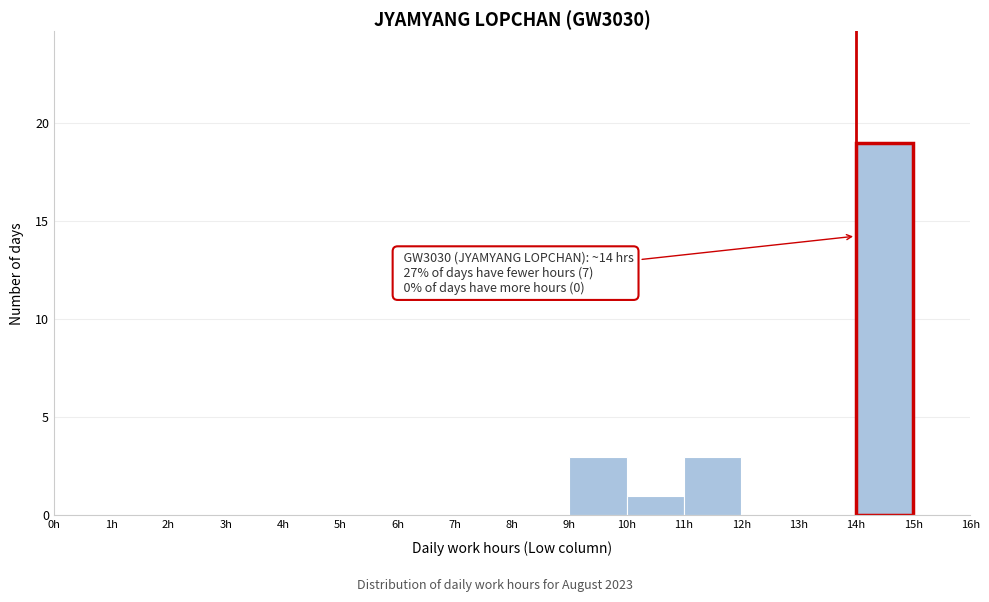

Which range on the x-axis has the tallest bar?

14 to 15